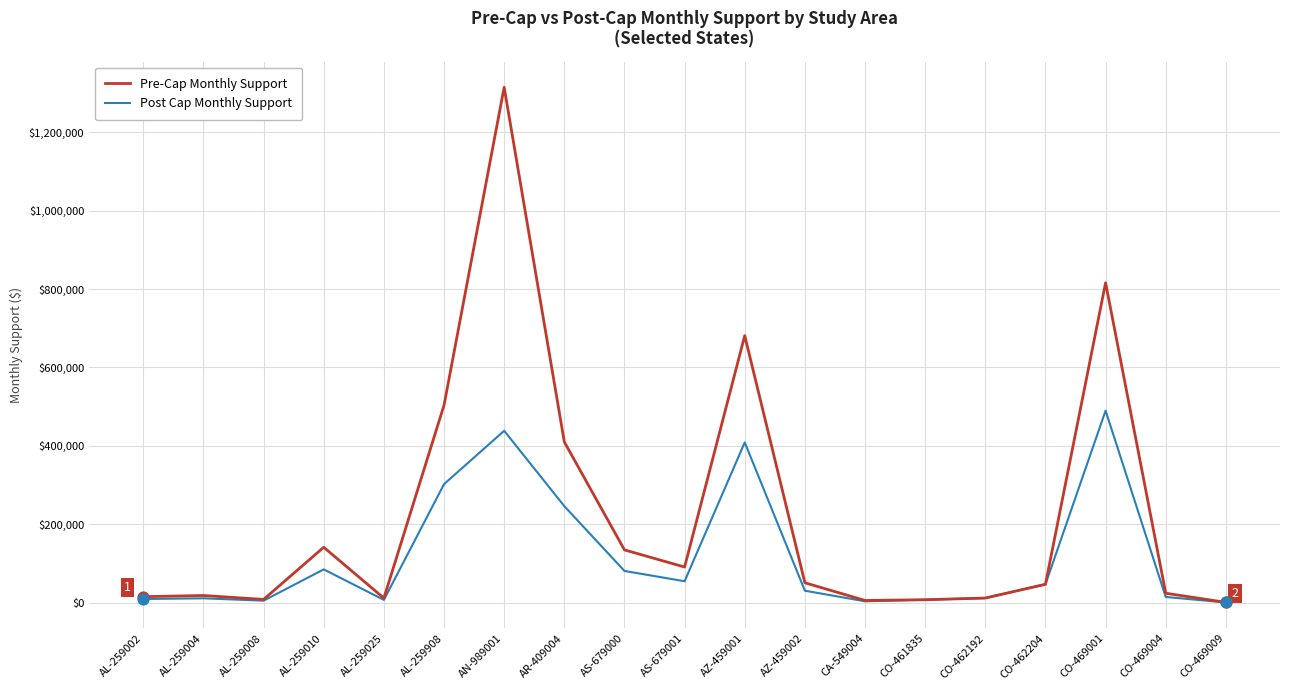

What is the total value across all series at AR-409004?

655777